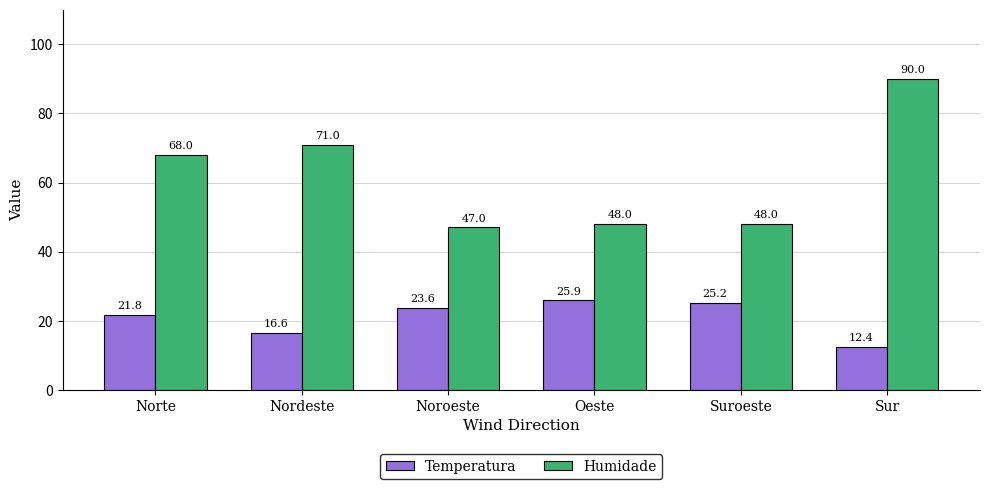

The value of Temperatura at Norte is 21.8. True or false?

True